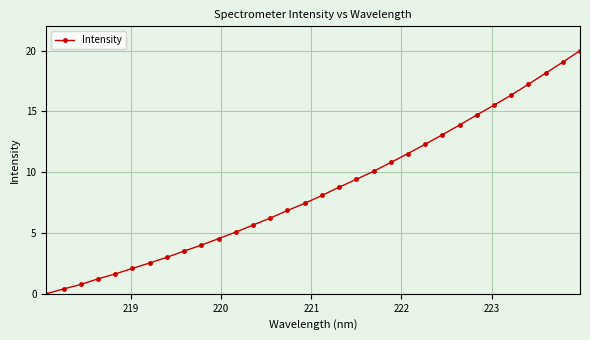

What is the value of the 21st point from the left?

10.8